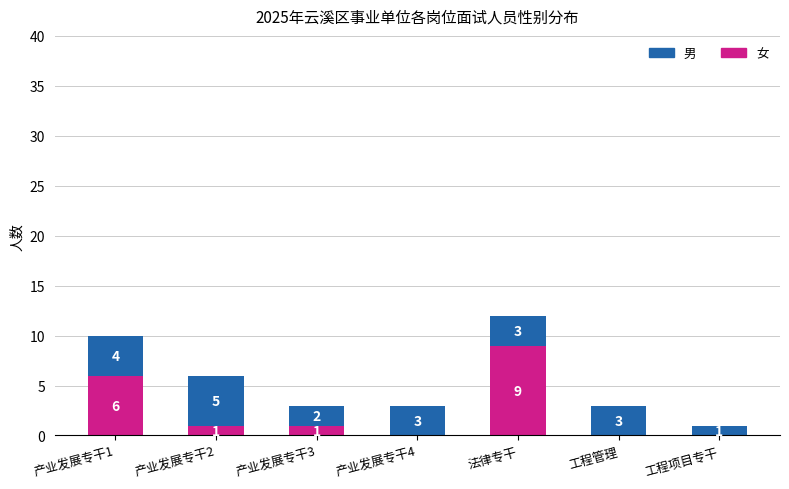

Are the bars grouped side by side (vs. stacked)?

No